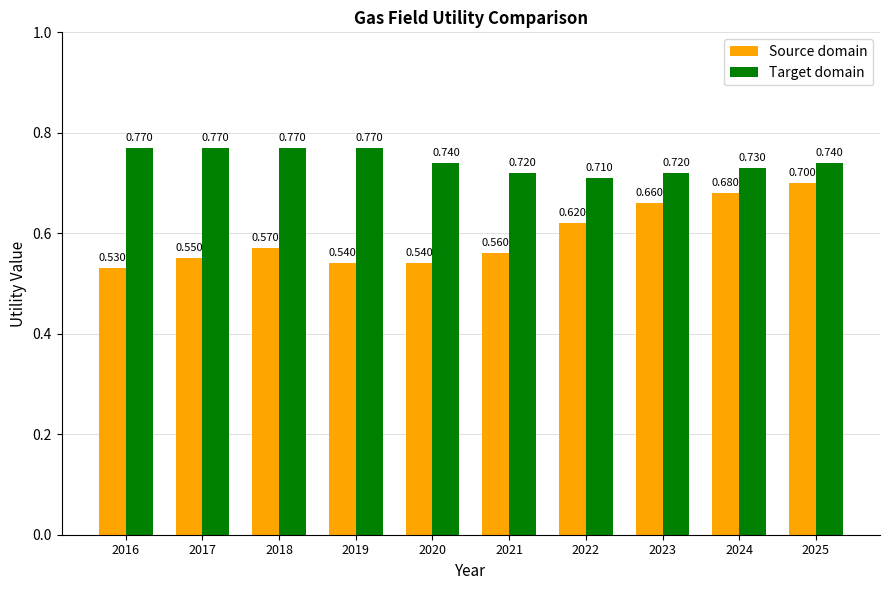

Between 2017 and 2018, which series saw the biggest shift?

Source domain